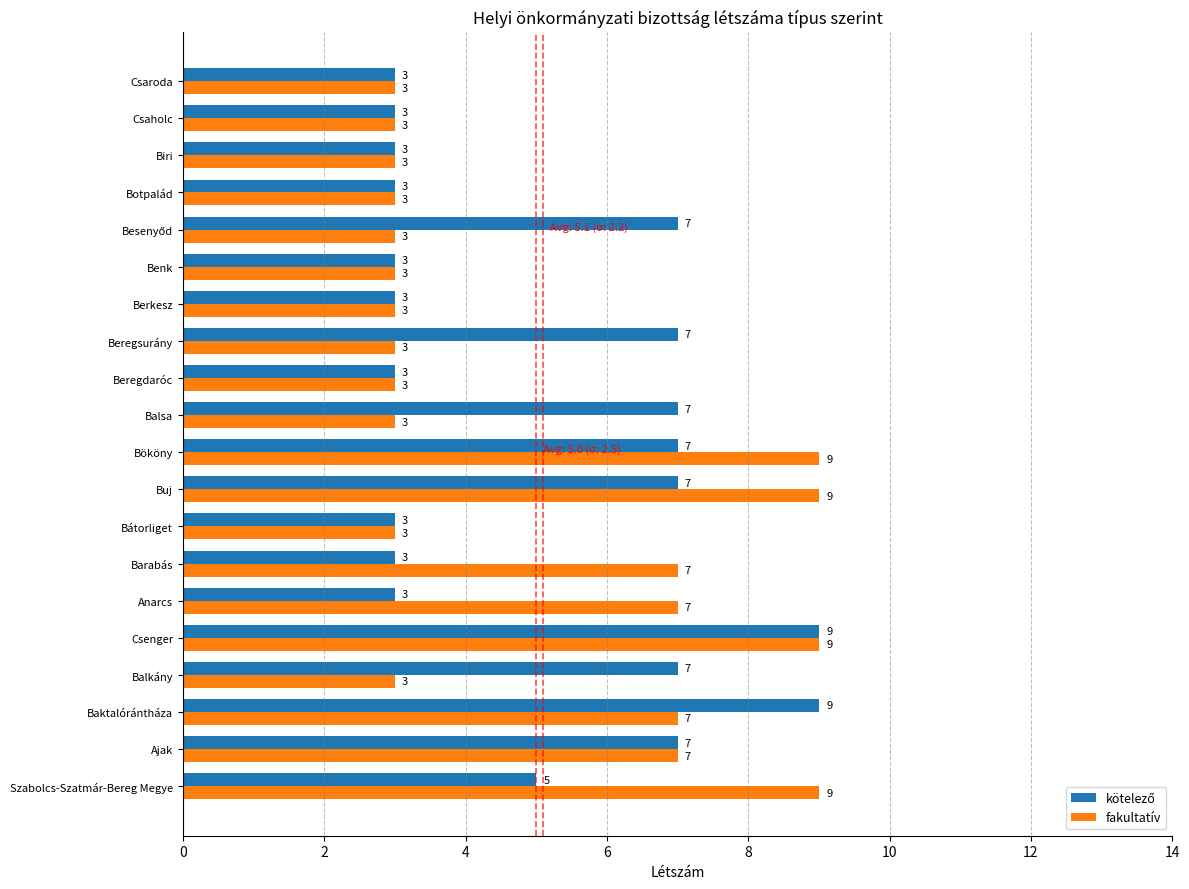

Count the fakultatív values in the range 3 to 7.

16